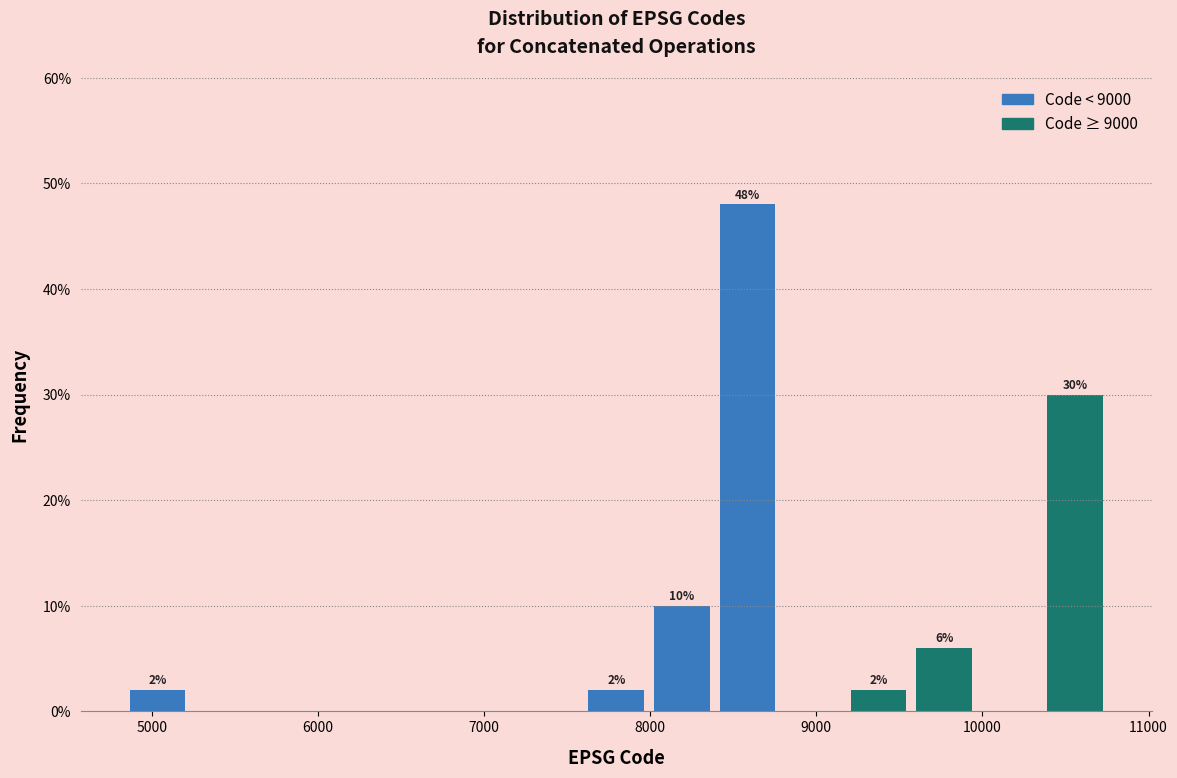

Around what value on the x-axis is the tallest bar? Give the approximate position of its centre, as read against the axis.

8600